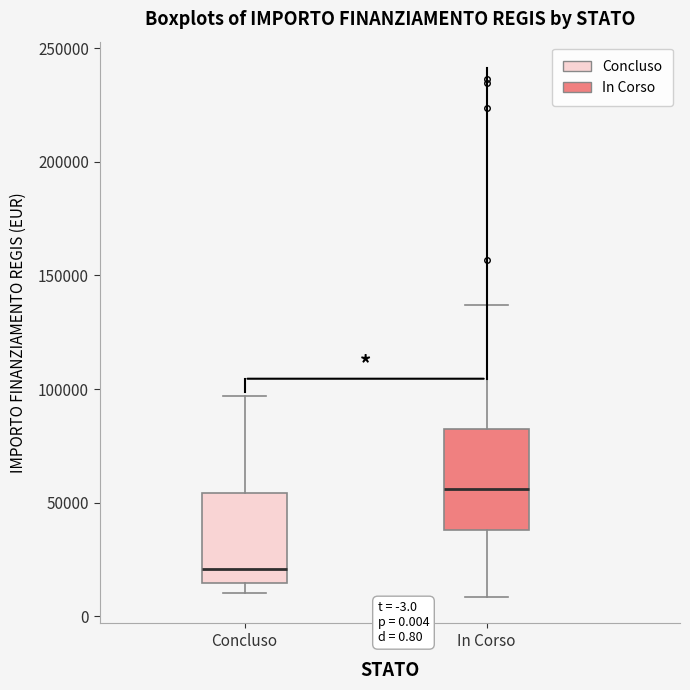

Which box's median line is the lowest?

Concluso